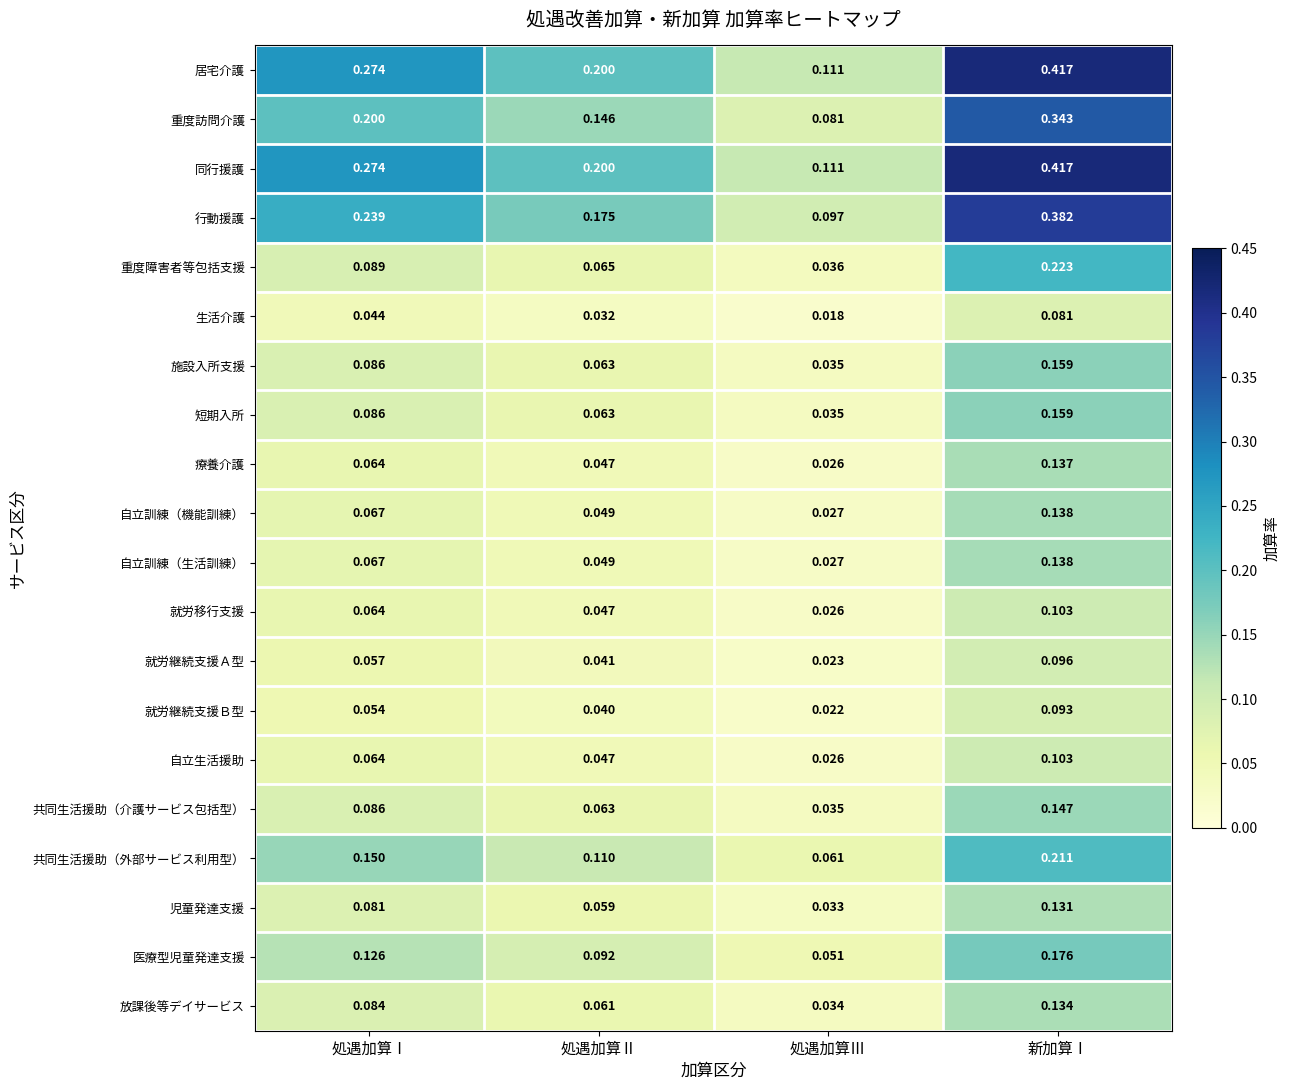

Rank the categories by 医療型児童発達支援 value from lowest to highest.

処遇加算Ⅲ, 処遇加算Ⅱ, 処遇加算Ⅰ, 新加算Ⅰ